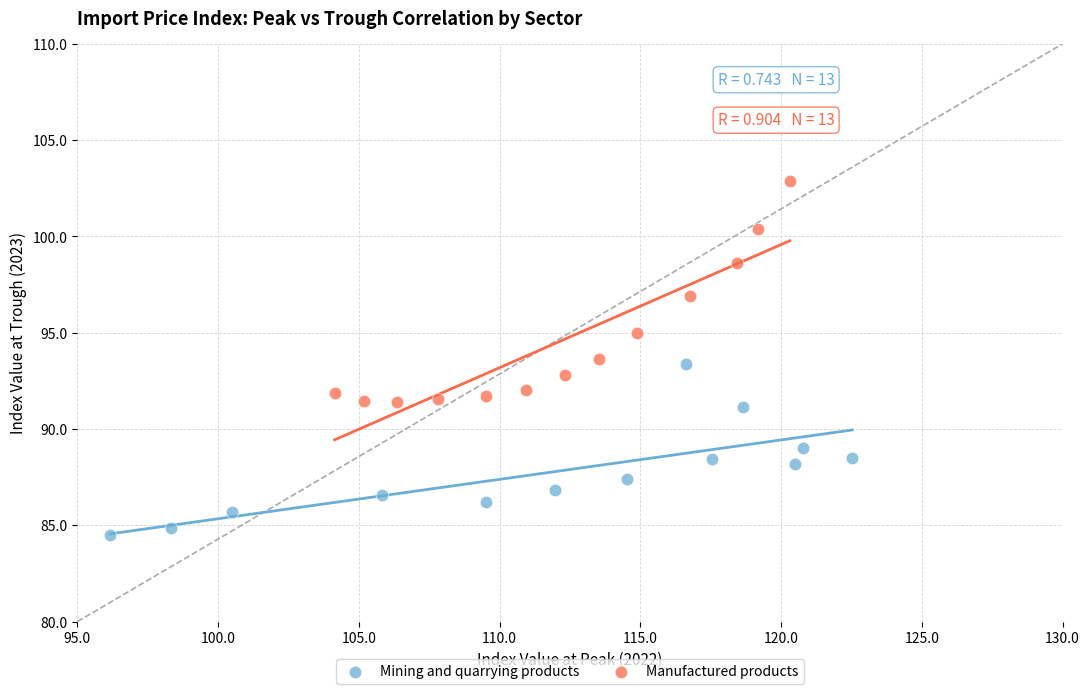

Which series reaches the maximum Y coordinate?

Manufactured products